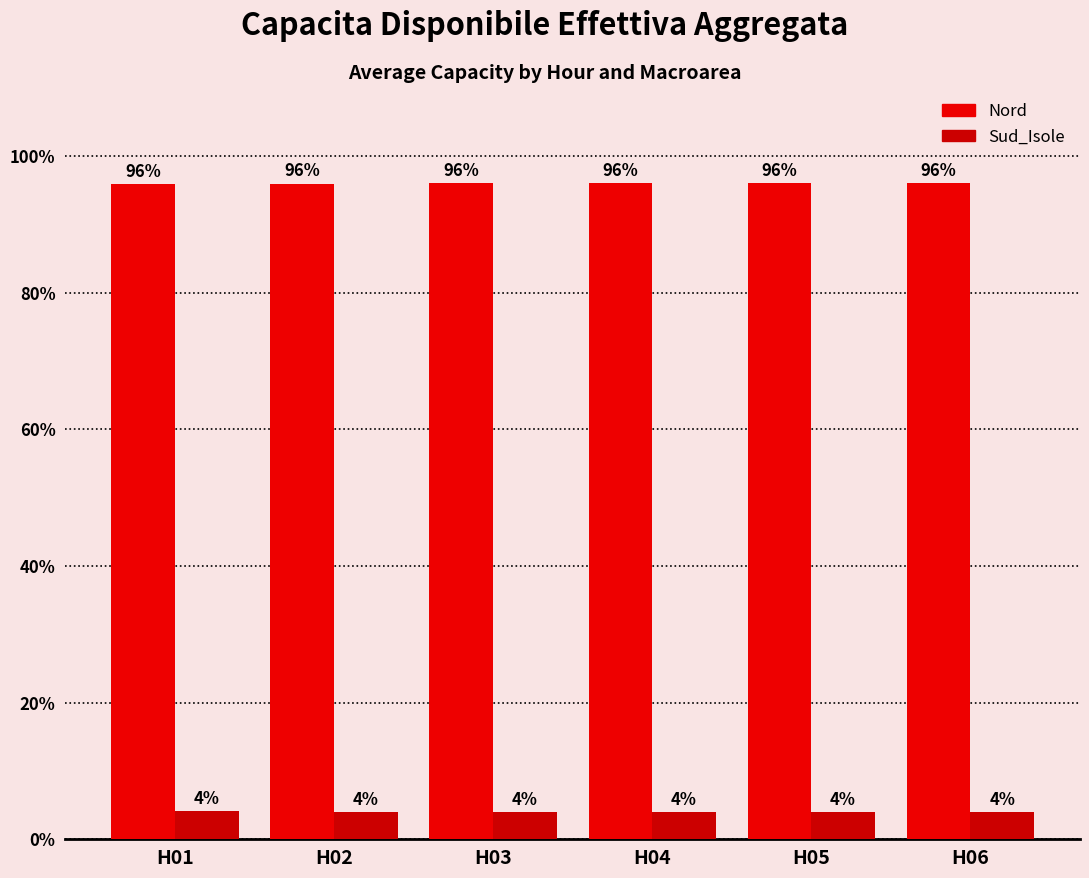

How many bars are there in total?

12